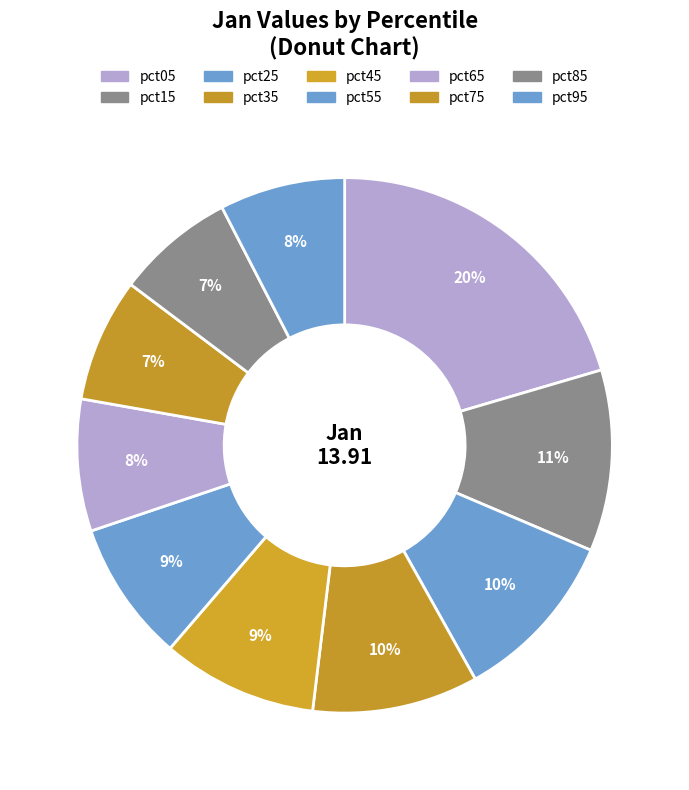

What is the change in value from pct45 to pct75?

-0.3